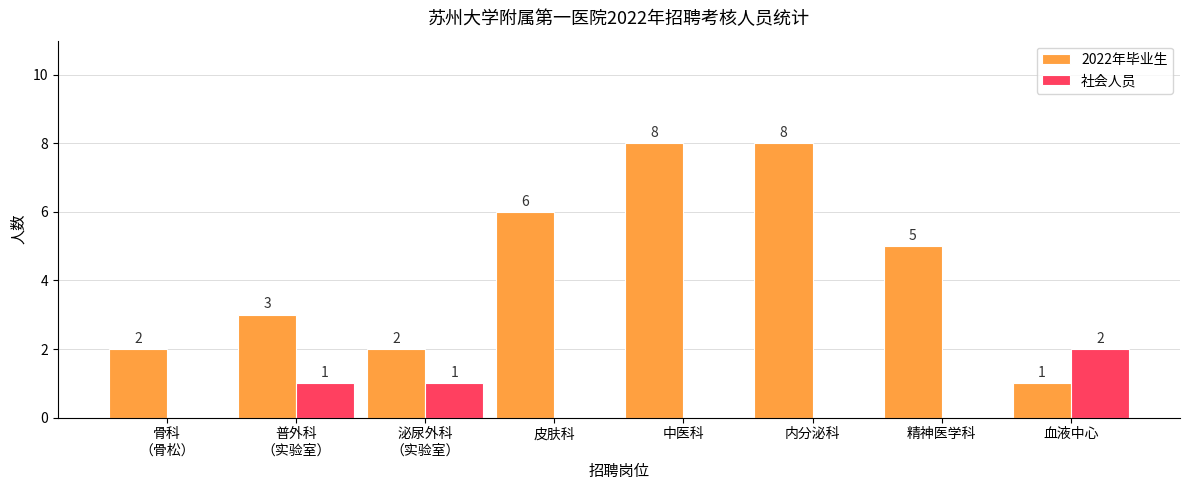

What are all the series names shown in the legend?

2022年毕业生, 社会人员